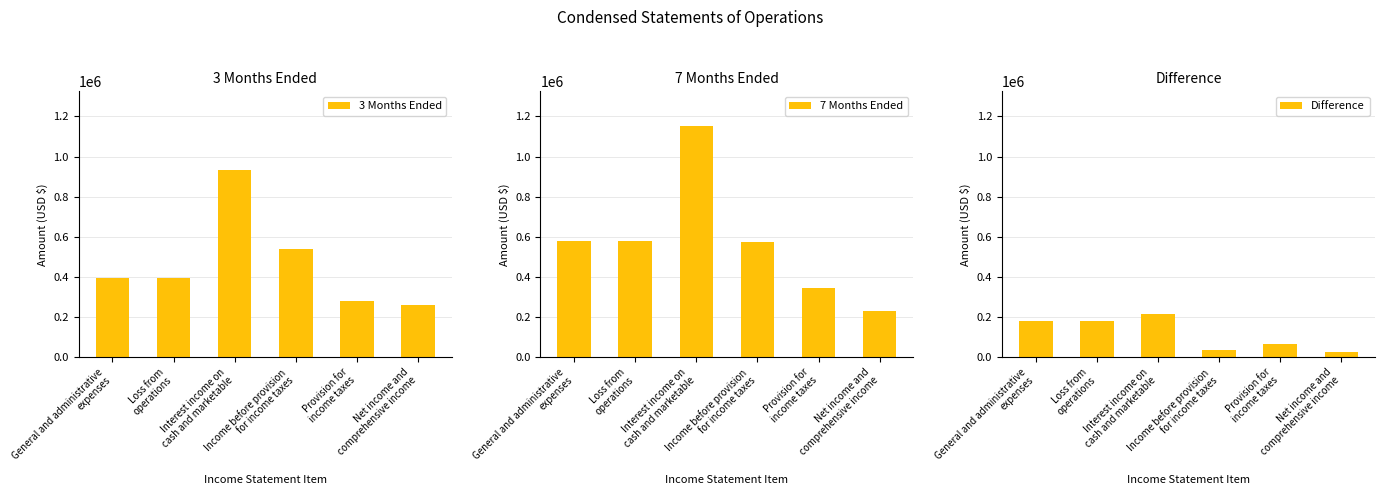

What is the value of the 3 Months Ended bar at the 6th from the left?

259608